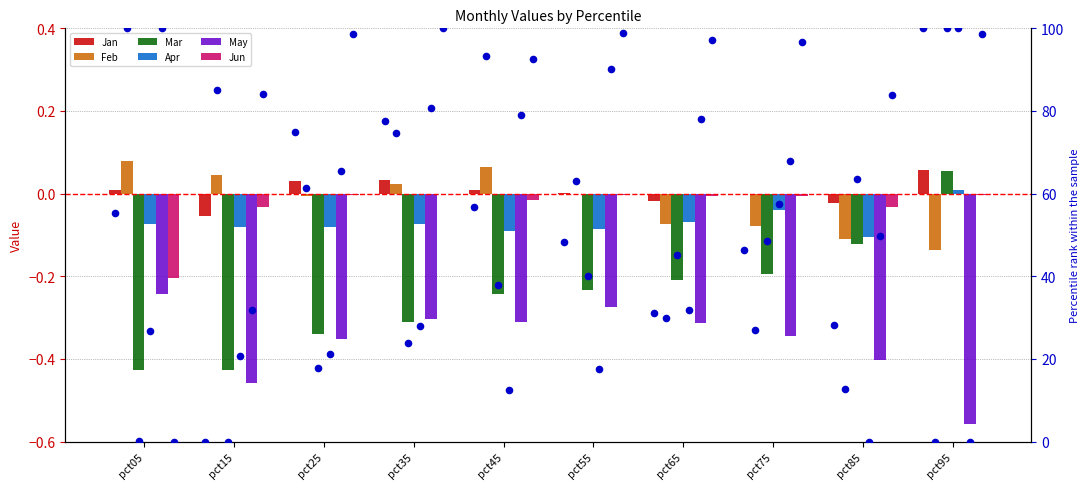

Which series contains the lowest Y value?

May